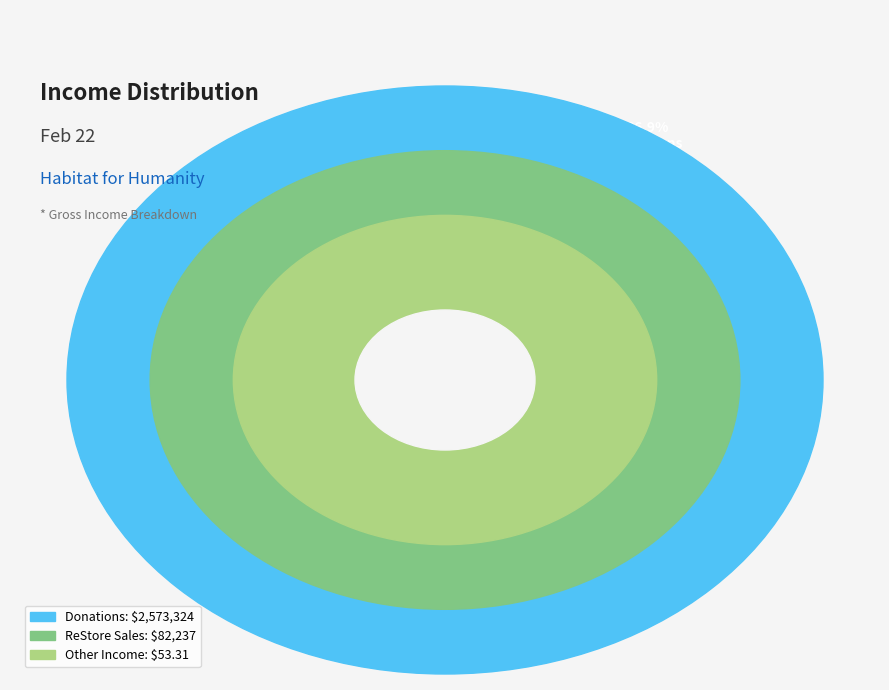

How many segments does this pie chart have?

3